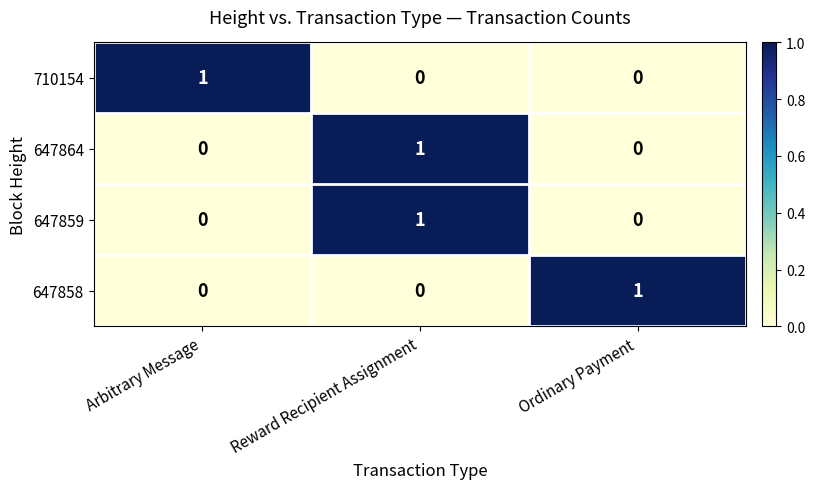

Which category has the highest value in the 710154 series?

Arbitrary Message